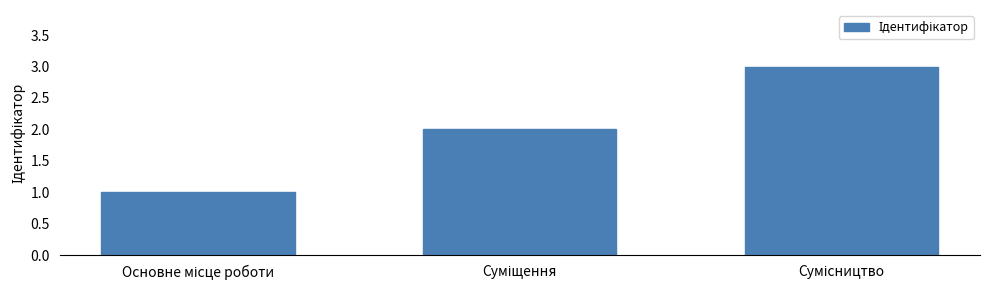

What is the greatest value displayed?

3